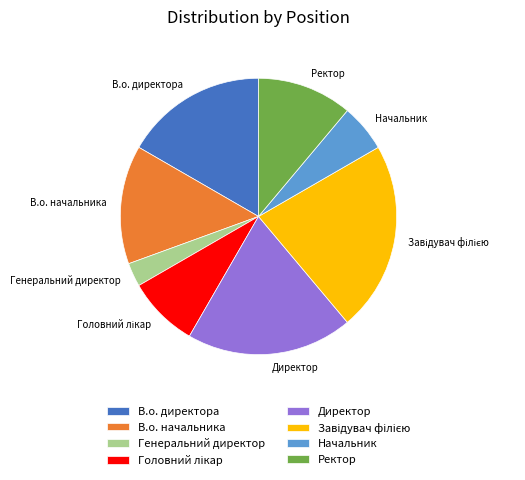

True or false: В.о. директора accounts for 6% of the total.

False